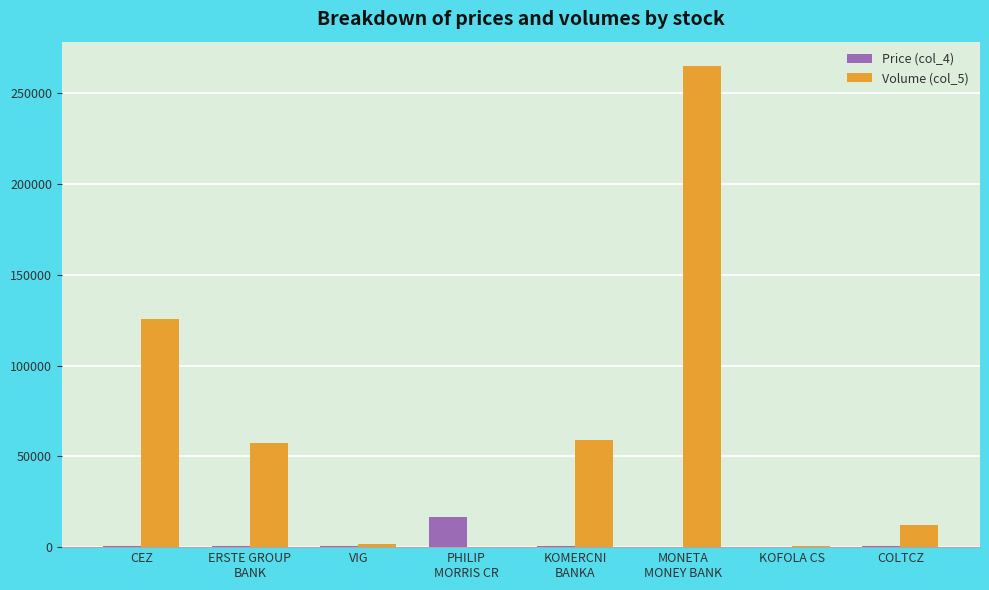

What is the sum of all Volume (col_5) values?

521855.0